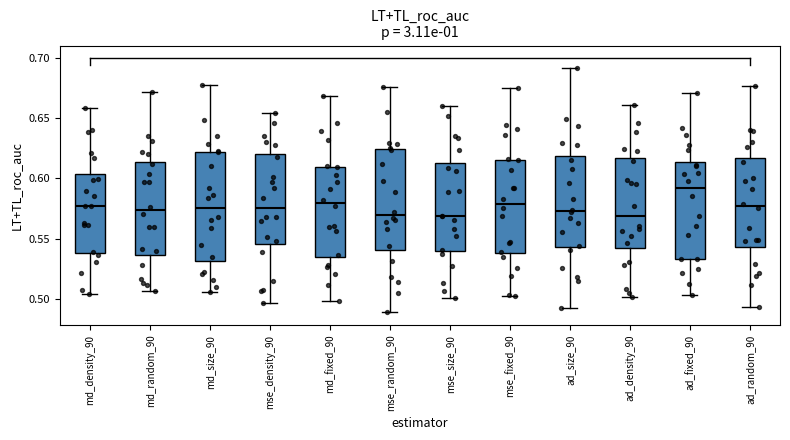

Where is the lower edge of the box for ad_fixed_90 on the y-axis? The values are not printed on the chart, so give them approximately, as read against the axis.

0.535